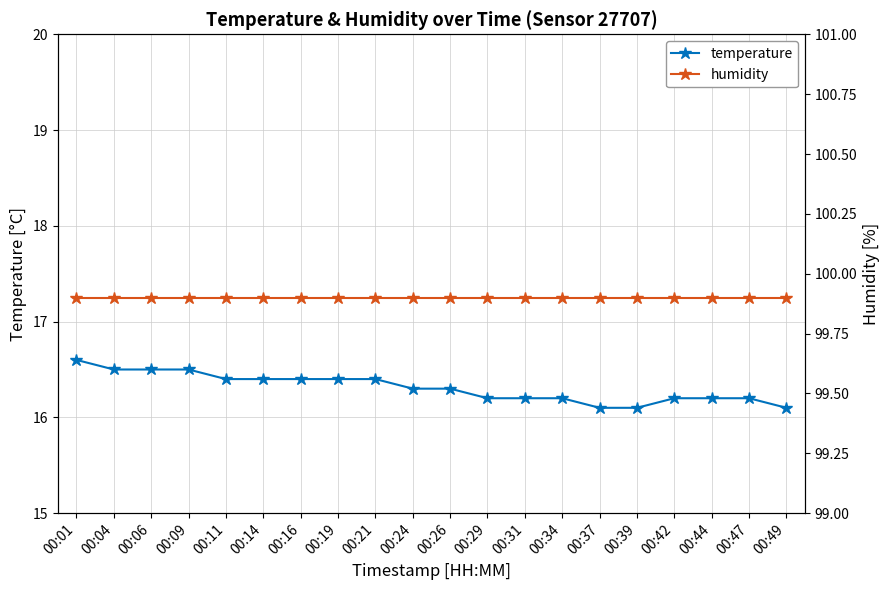

What is the sum of all humidity values?

1998.0